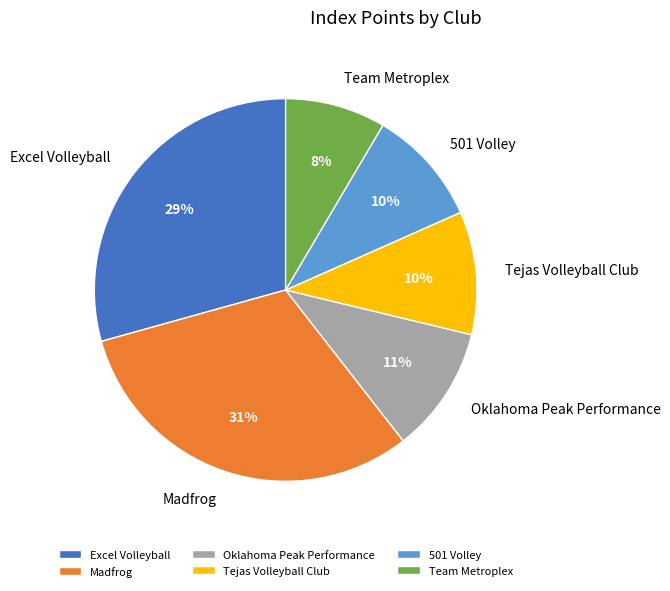

What is the smallest slice in the pie chart?

Team Metroplex